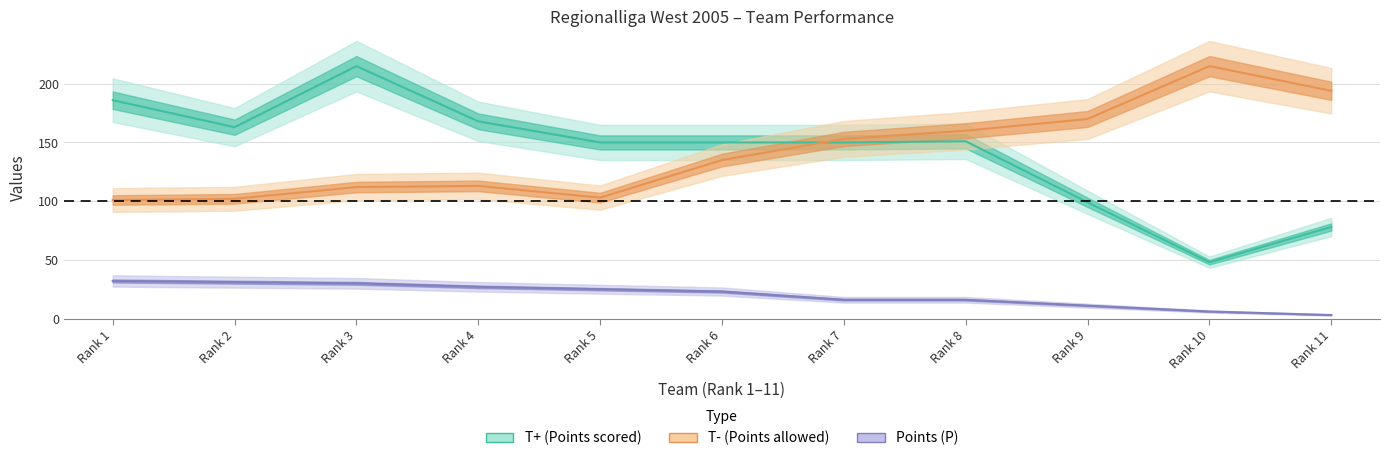

How many interior local peaks does the T+ (Points scored) series have?

2